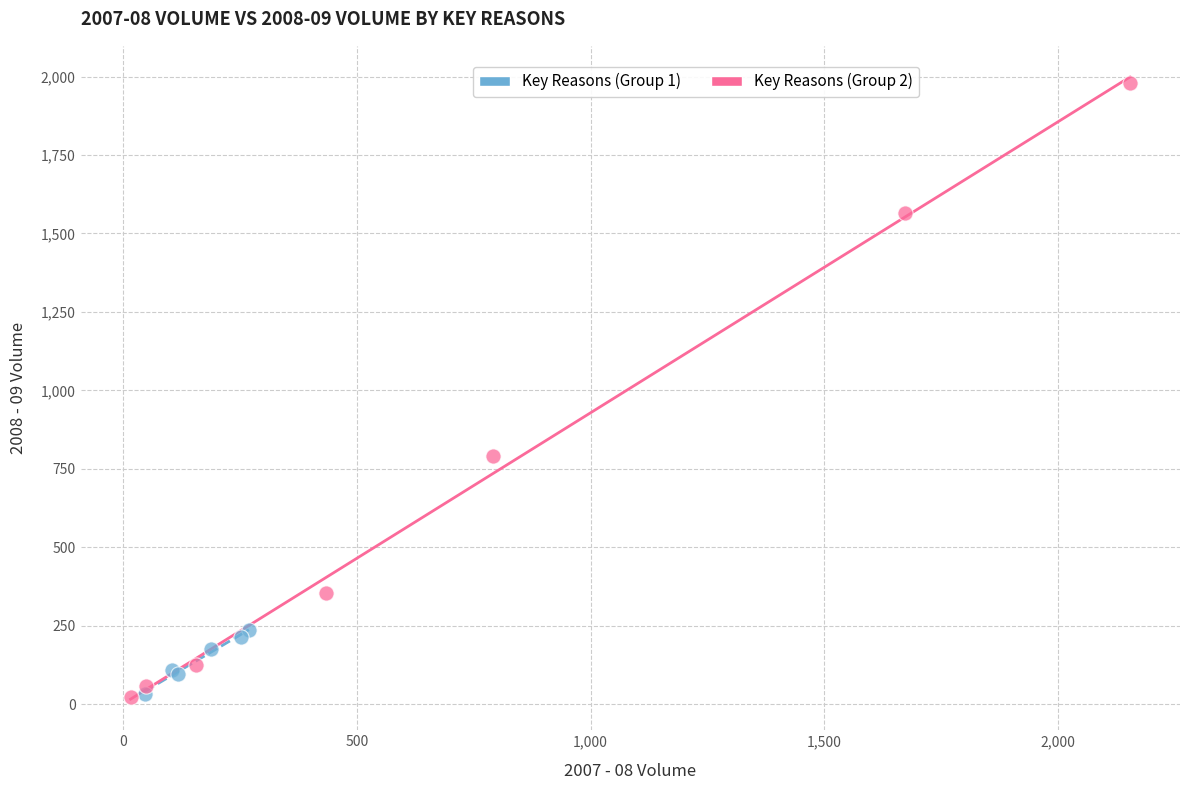

Which series contains the highest Y value?

Key Reasons (Group 2)